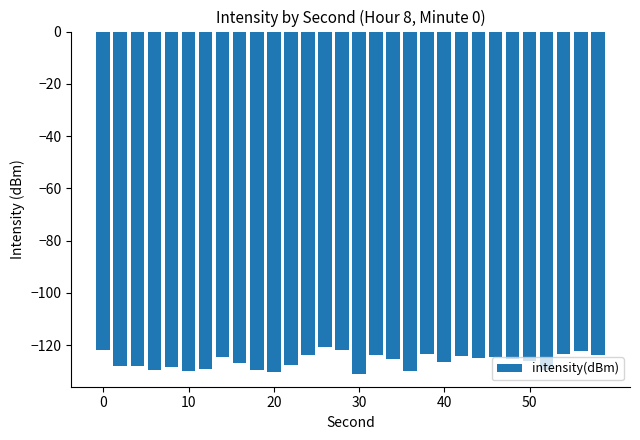

What is the maximum value shown in the chart?

-120.5